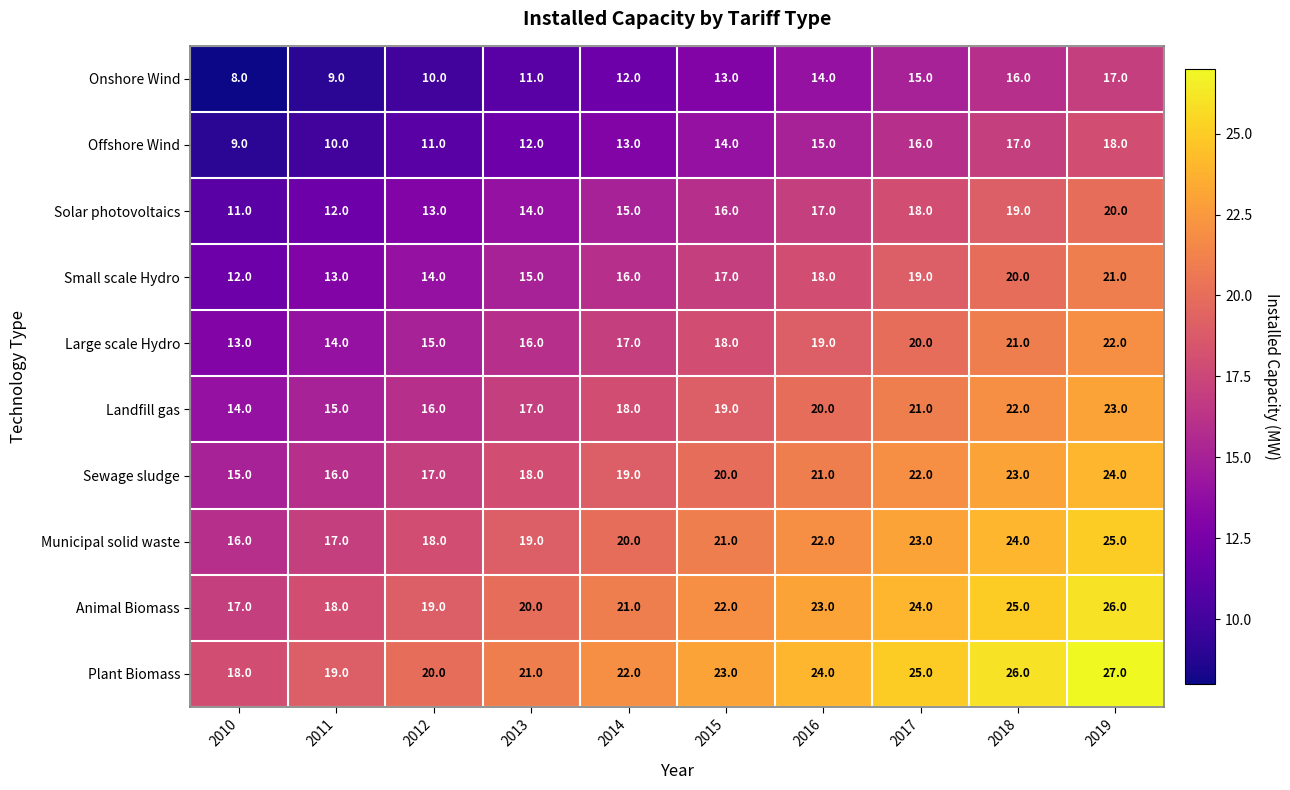

At which category is the sum across all series the highest?

2019